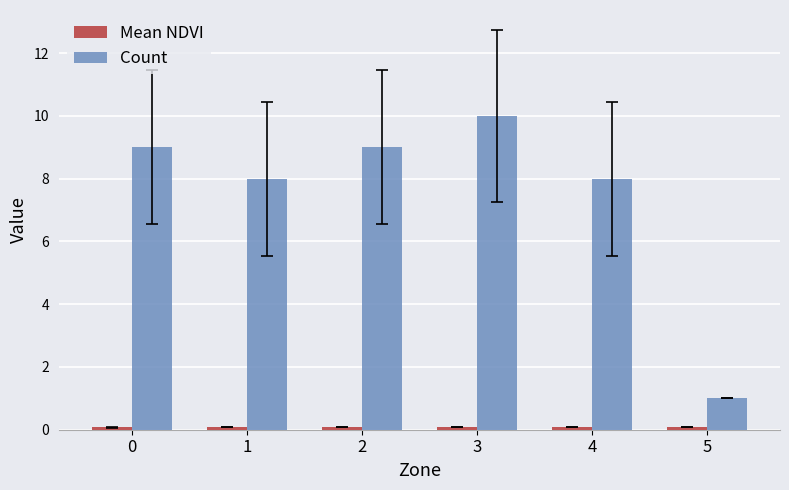

Between 0 and 1, which series saw the biggest shift?

Count